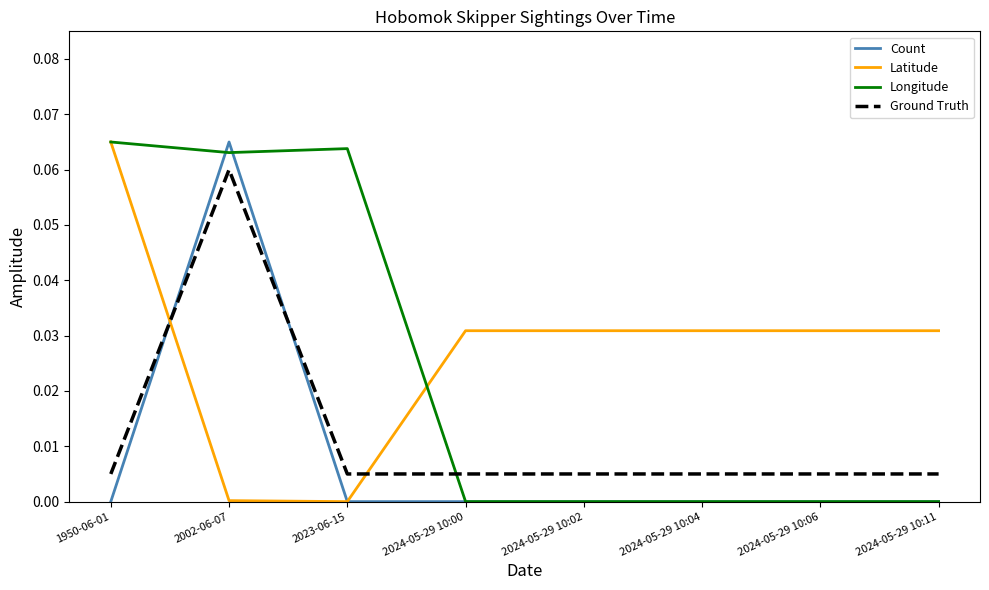

The value of Count at 2024-05-29 10:11 is 0.0. True or false?

True